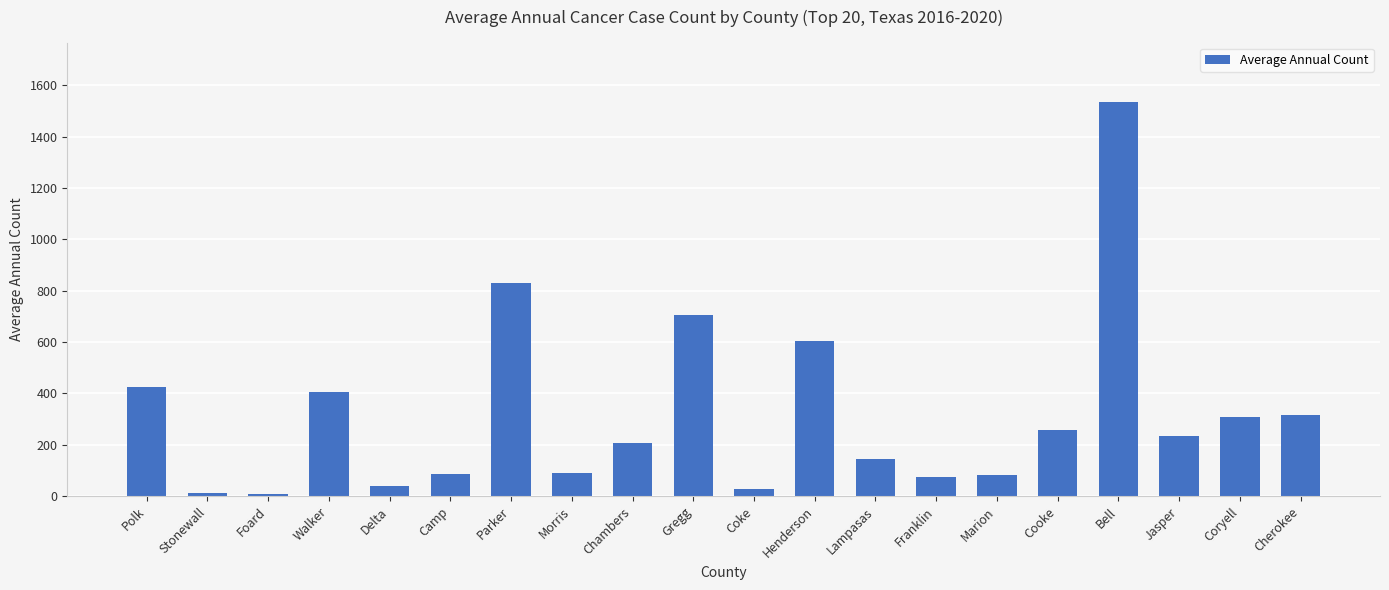

Are the bars grouped side by side (vs. stacked)?

No